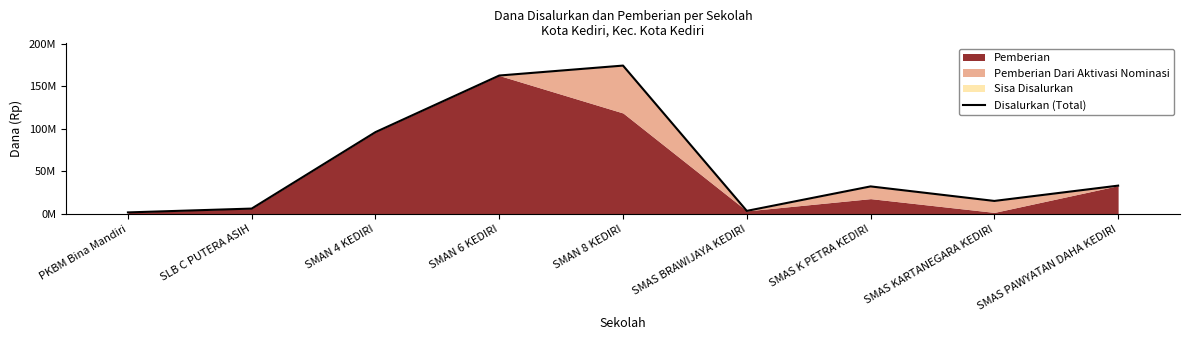

True or false: there are more than 2 points higher than both neighbors.

False